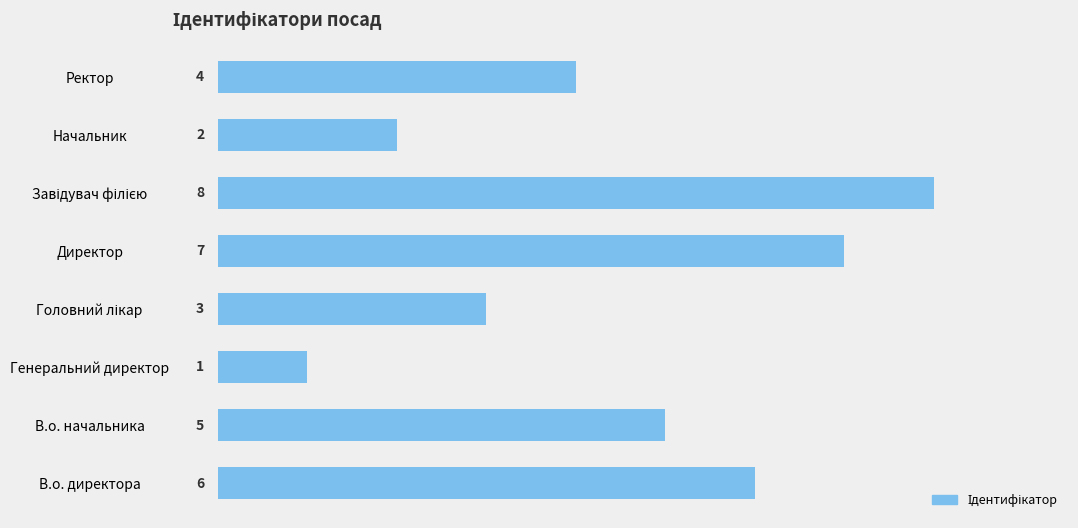

At which category does the chart reach its minimum across all series?

Генеральний директор